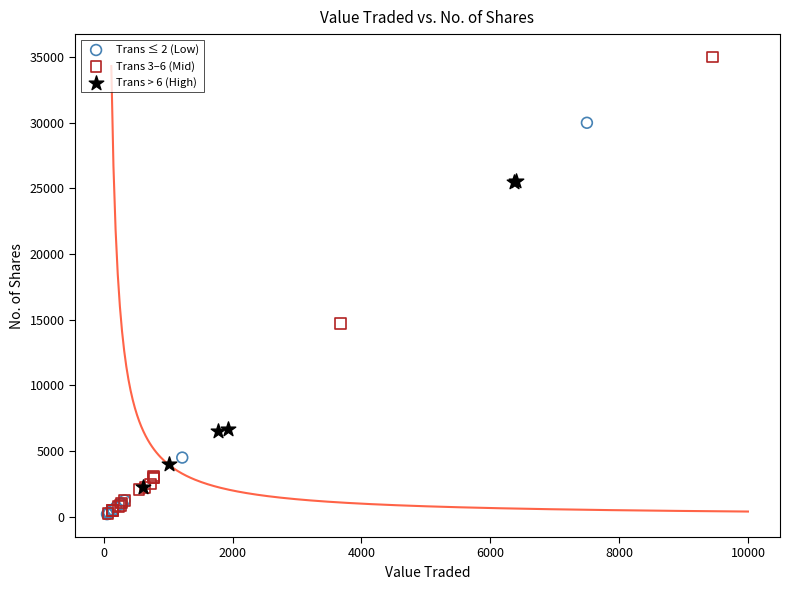

Which series has the largest Y range (max minus min)?

Trans 3–6 (Mid)